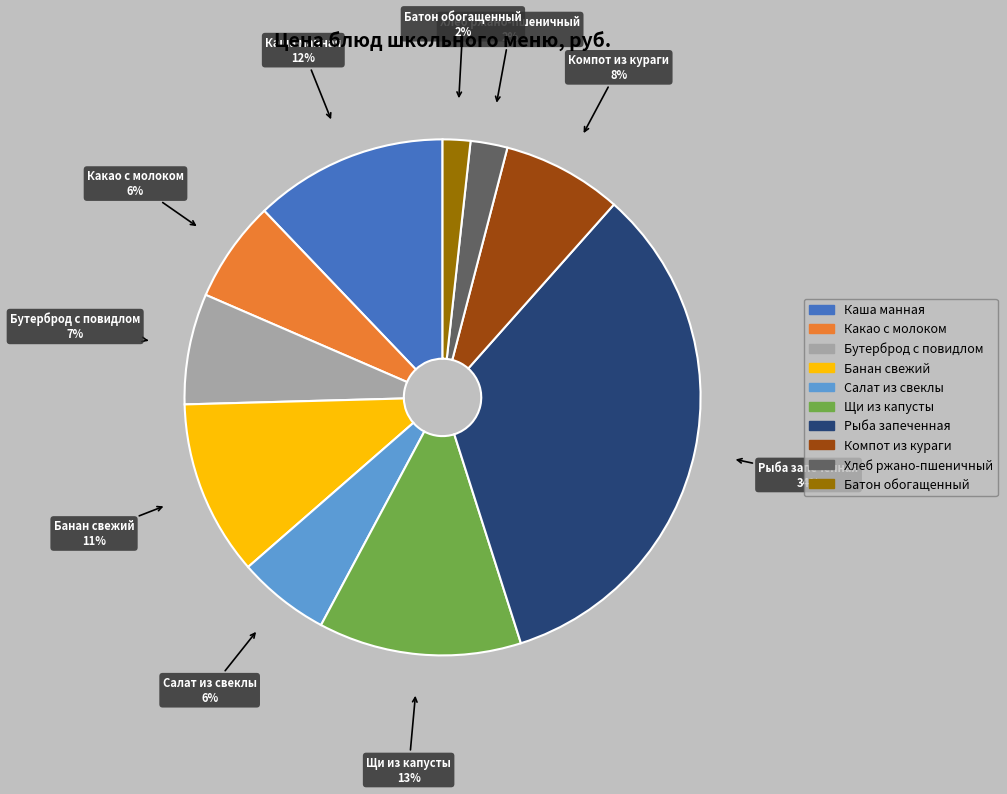

To the nearest percent, what percentage of the pie is Хлеб ржано-пшеничный?

2%